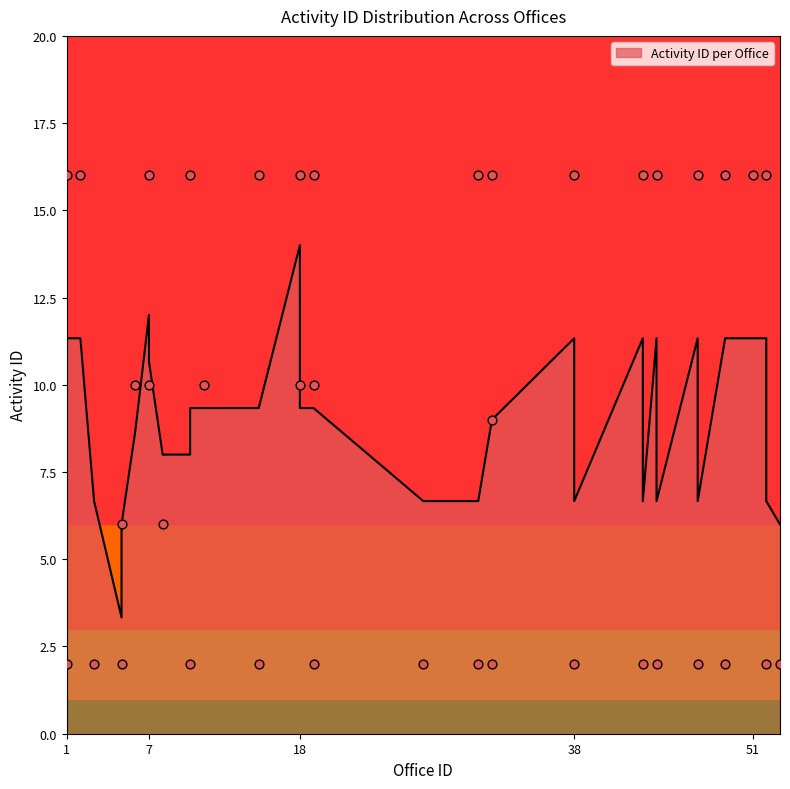

Between 10 and 5, which is larger?

10